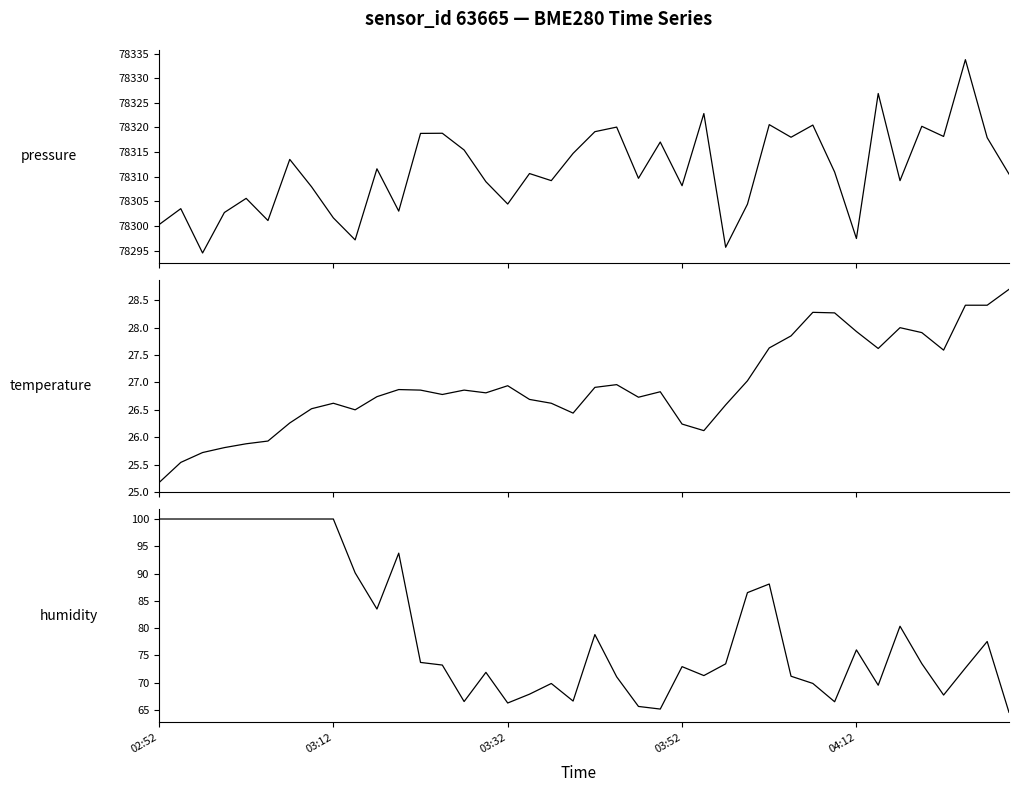

True or false: pressure and temperature intersect in this chart.

False